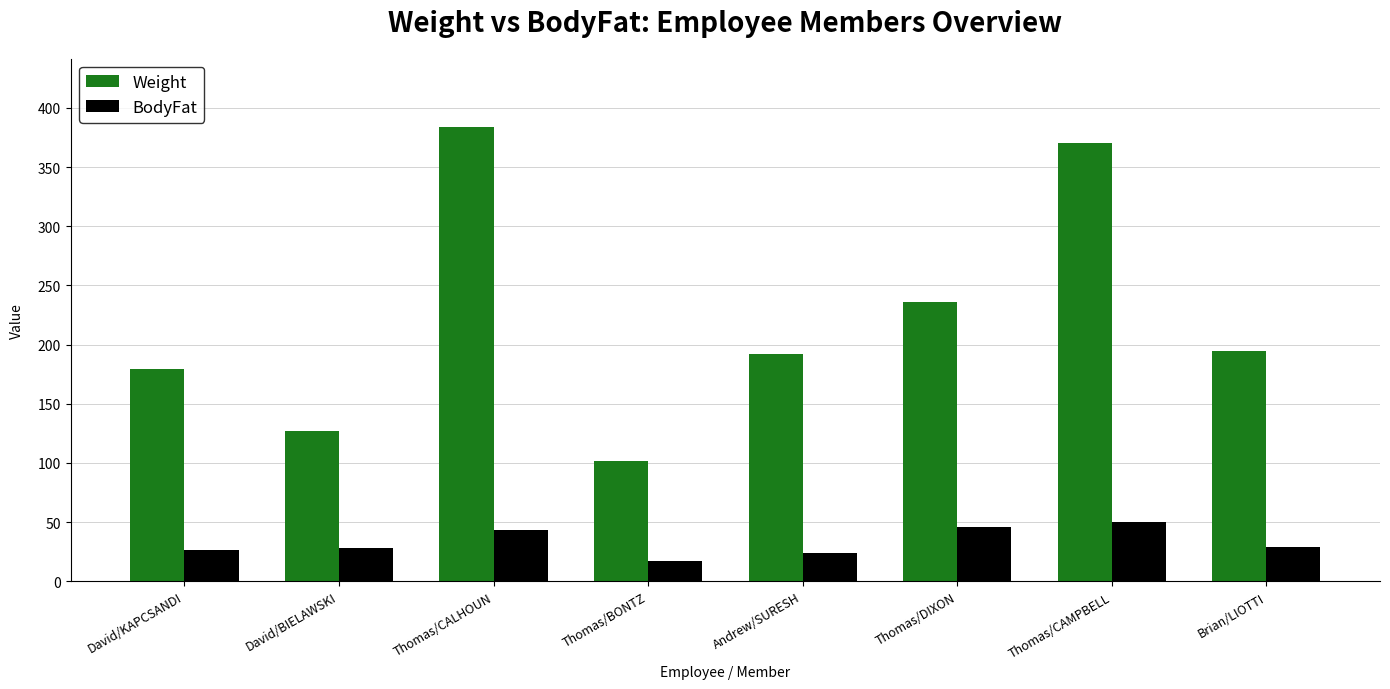

What is the highest value of the BodyFat series?

50